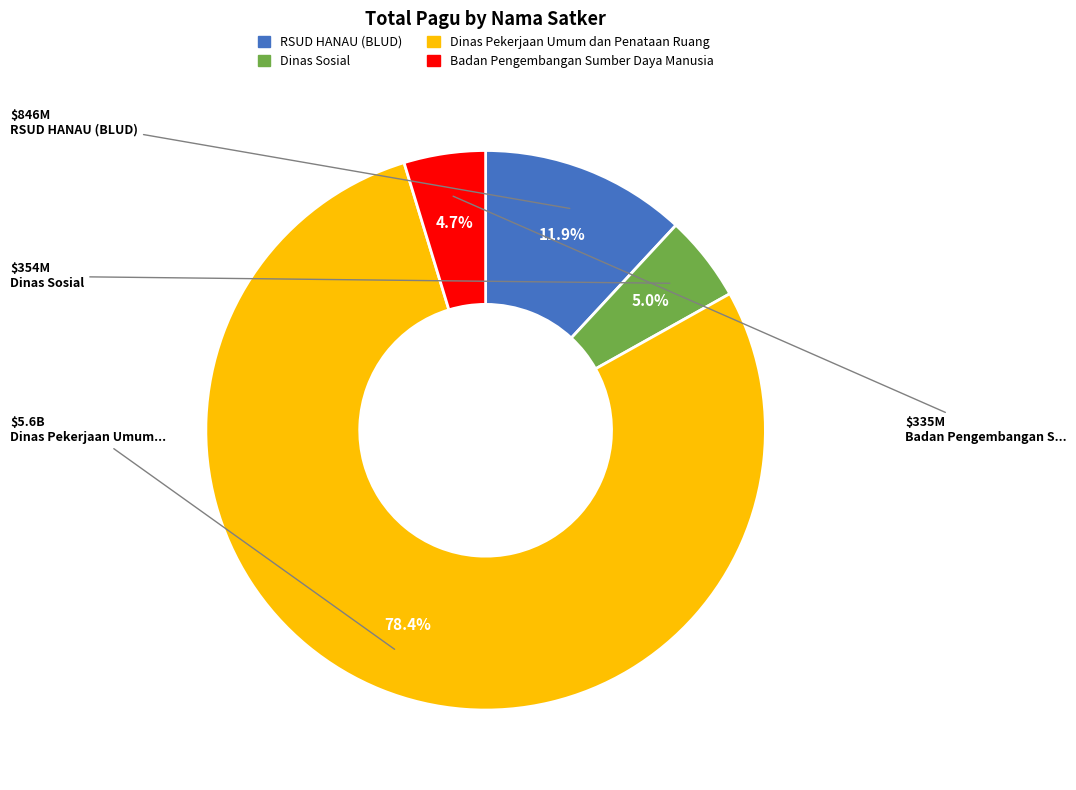

How many segments does this pie chart have?

4